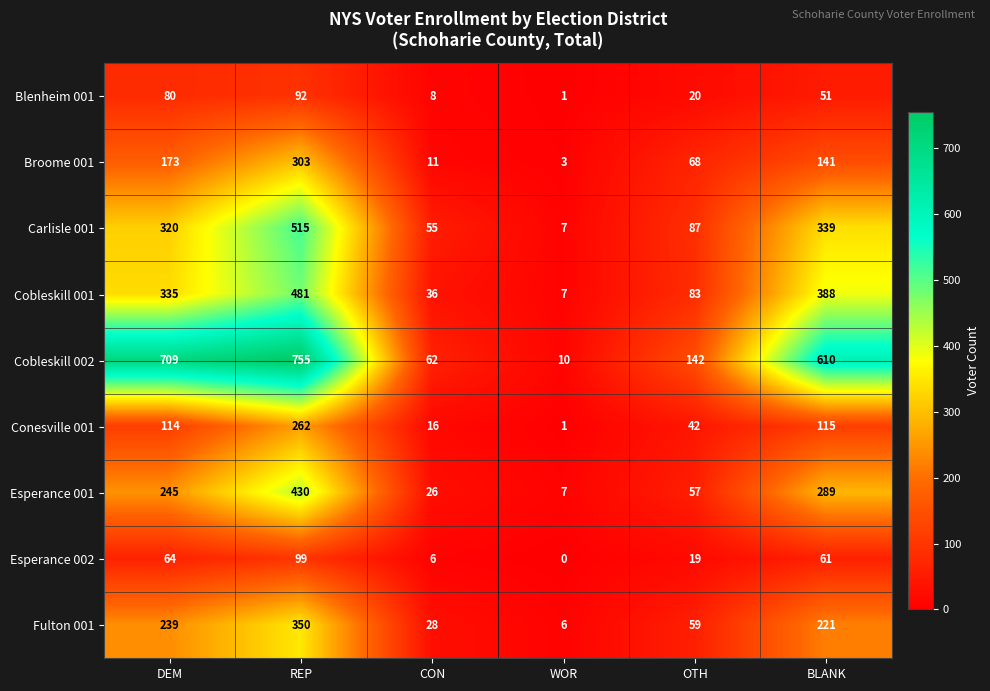

What is the lowest value of the Esperance 001 series?

7